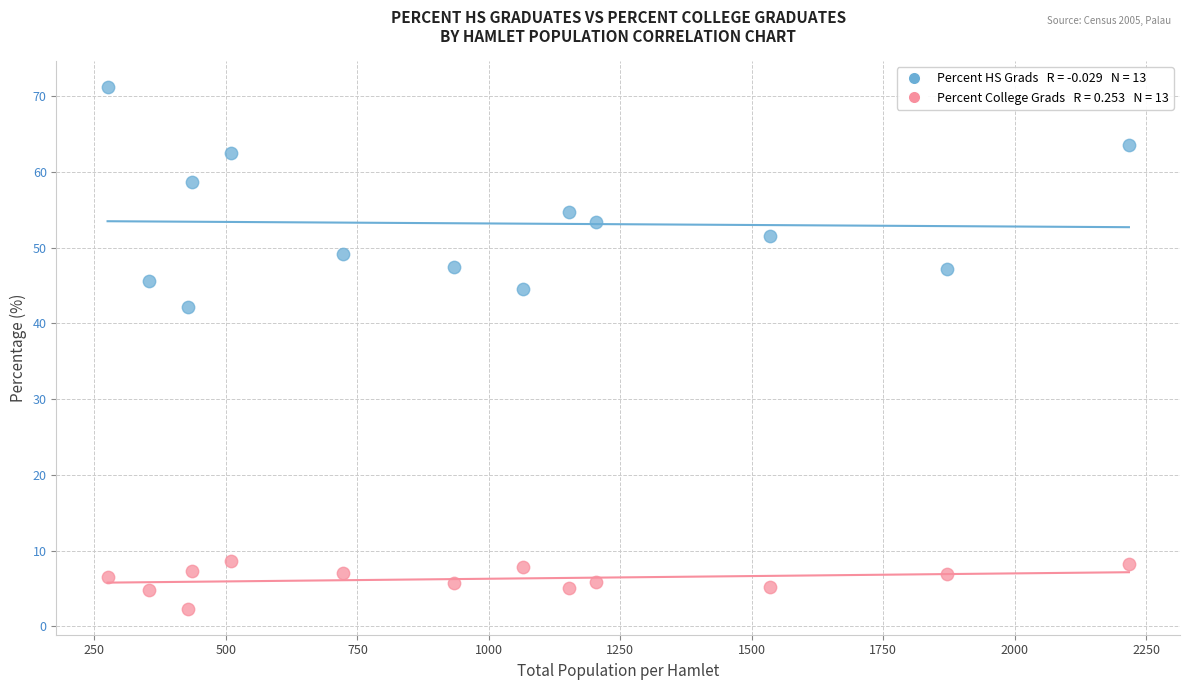

Across all data points, what is the range of Y values (max minus min)?

68.8